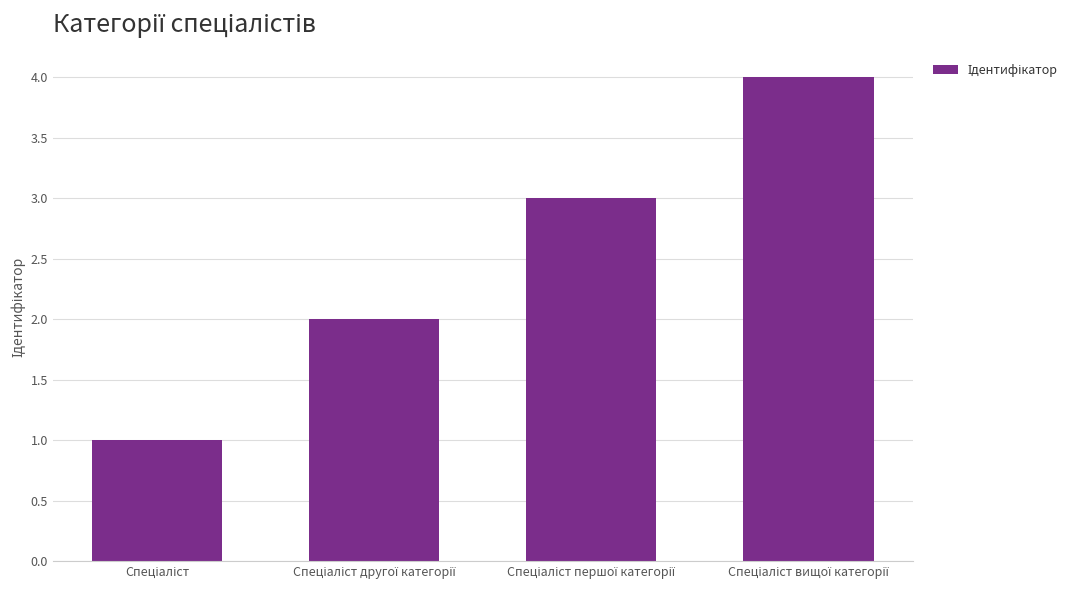

What is the minimum value shown in the chart?

1